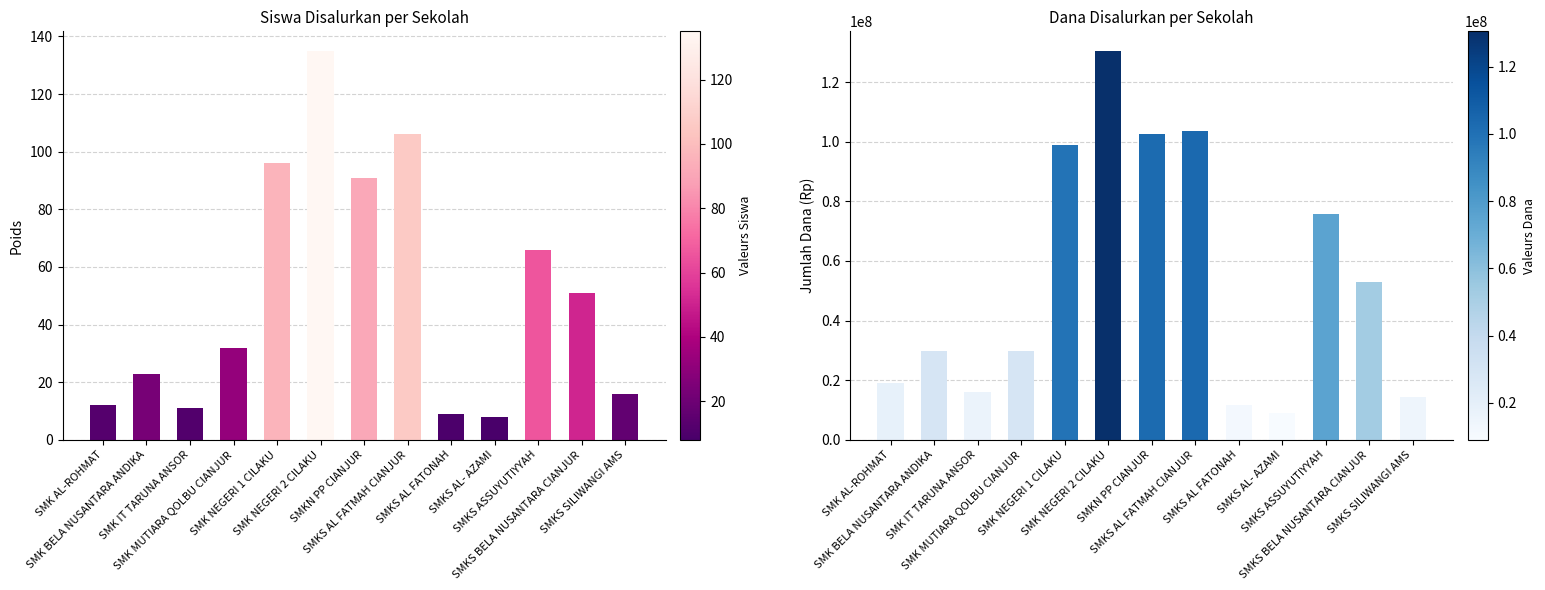

What is the difference between the highest and lowest values at SMKS BELA NUSANTARA CIANJUR?

53099949